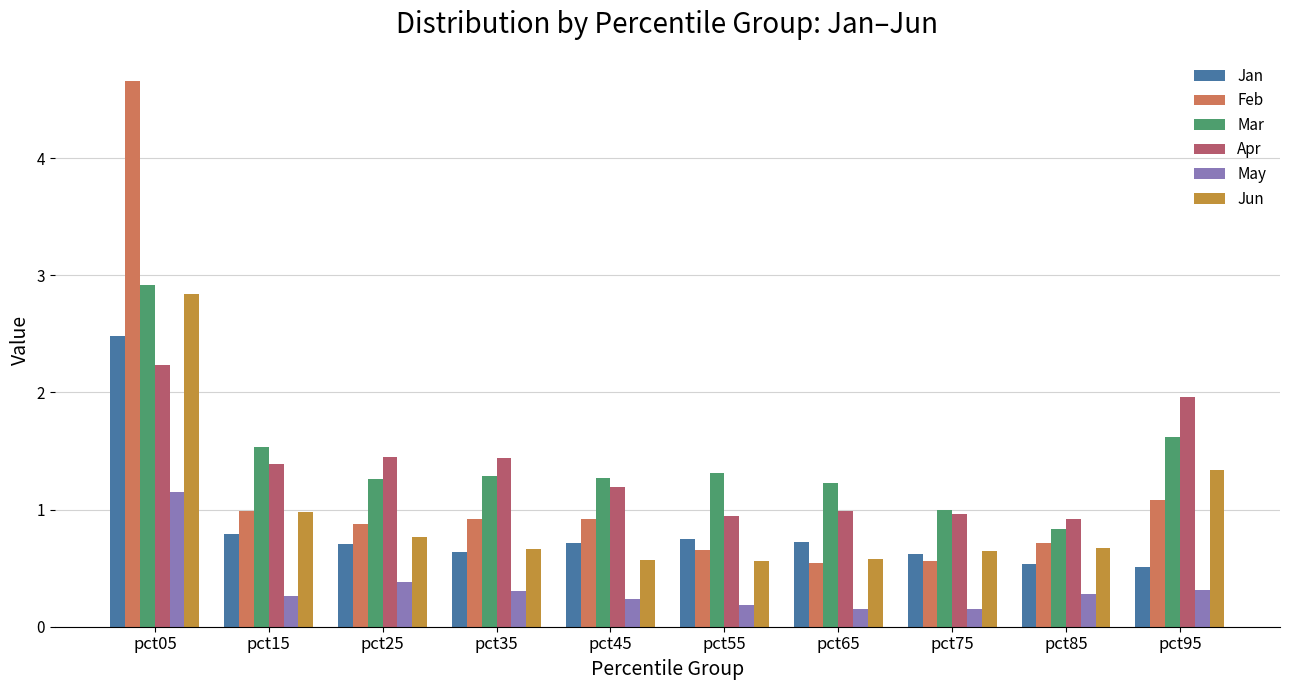

What is the difference between the highest and lowest values at pct35?

1.1